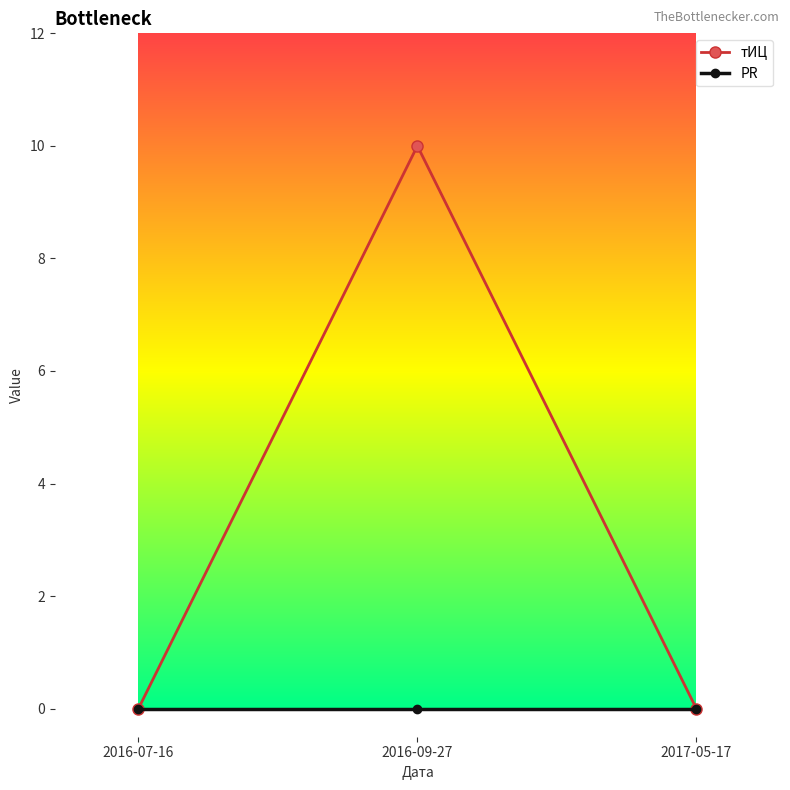

What is the sum of all тИЦ values?

10